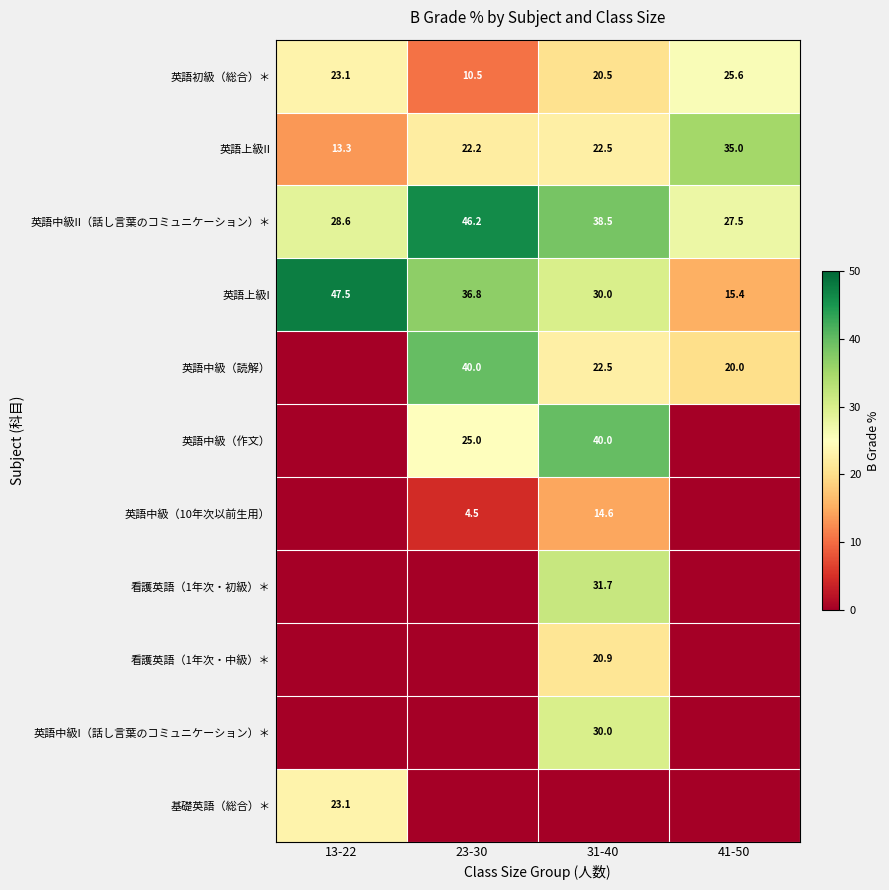

What is the highest value of the 英語初級（総合）＊ series?

25.6